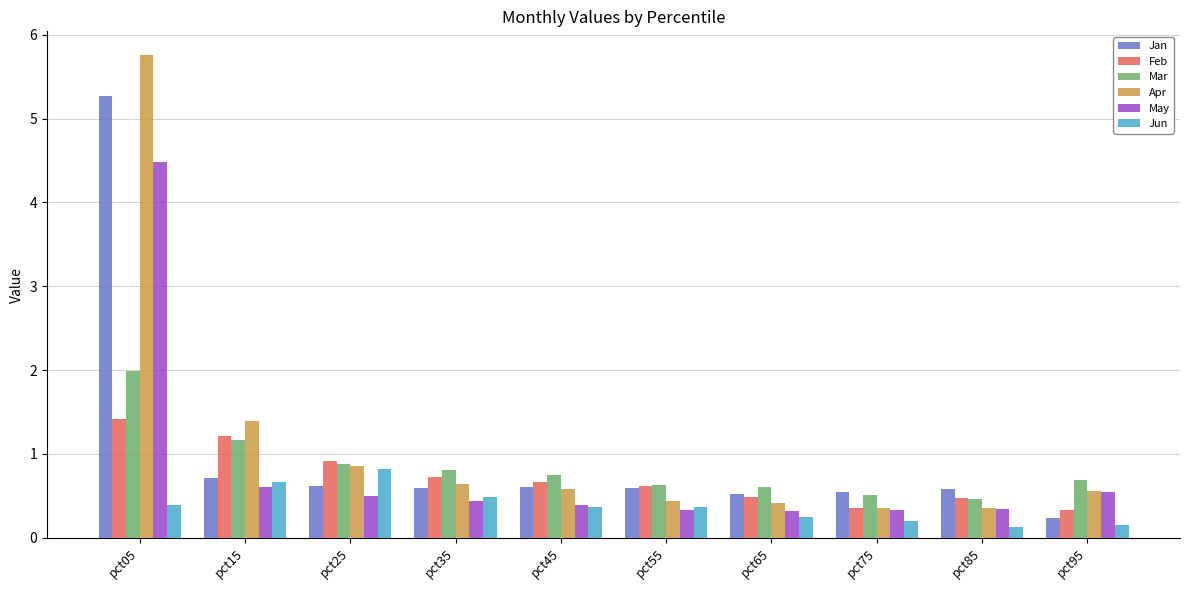

Which label corresponds to the largest value in the chart?

pct05